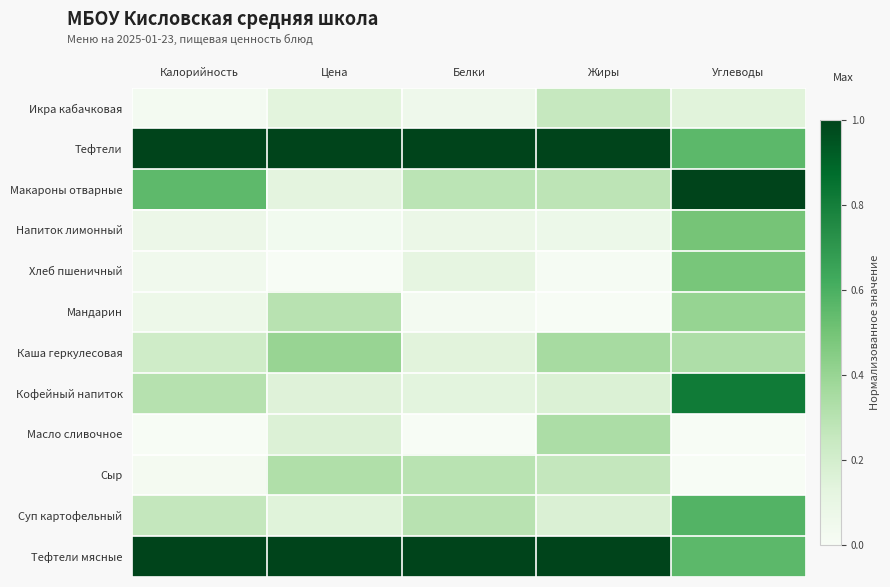

Which category has the lowest value across all series?

Цена